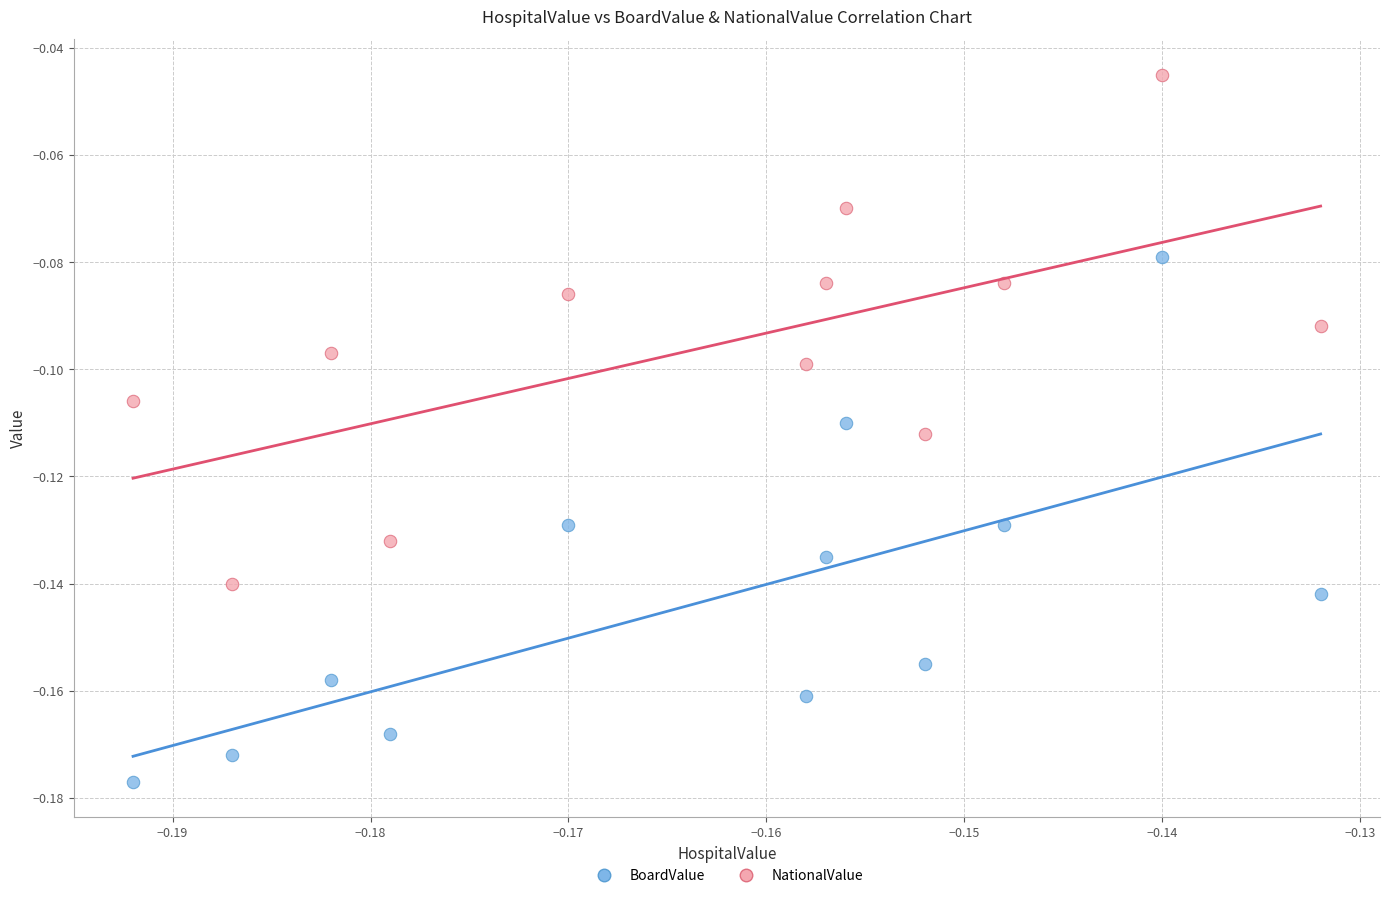

Which series contains the lowest Y value?

BoardValue